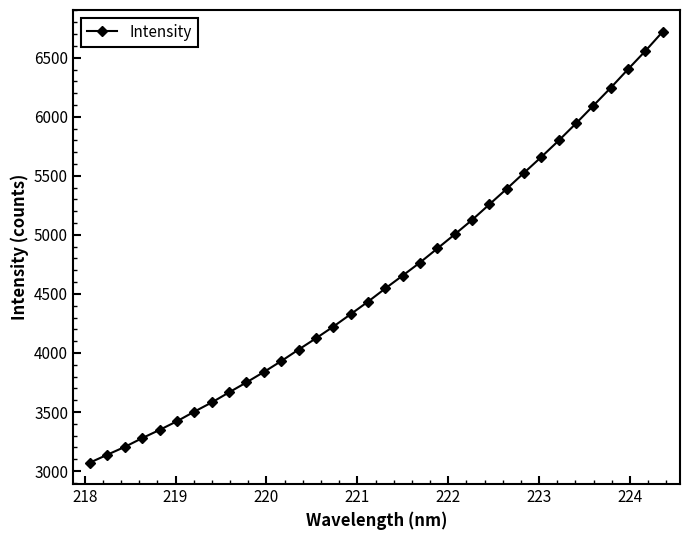

Reading right to left, transcribe all the data shown in this chart.

6721.4	6558.0	6403.5	6246.0	6095.1	5944.8	5799.4	5660.6	5526.1	5390.2	5258.7	5126.5	5004.4	4885.0	4766.0	4655.6	4546.5	4434.3	4328.2	4223.0	4124.0	4028.6	3931.0	3838.8	3751.1	3666.7	3581.1	3503.5	3422.2	3348.8	3279.3	3205.1	3139.4	3072.6